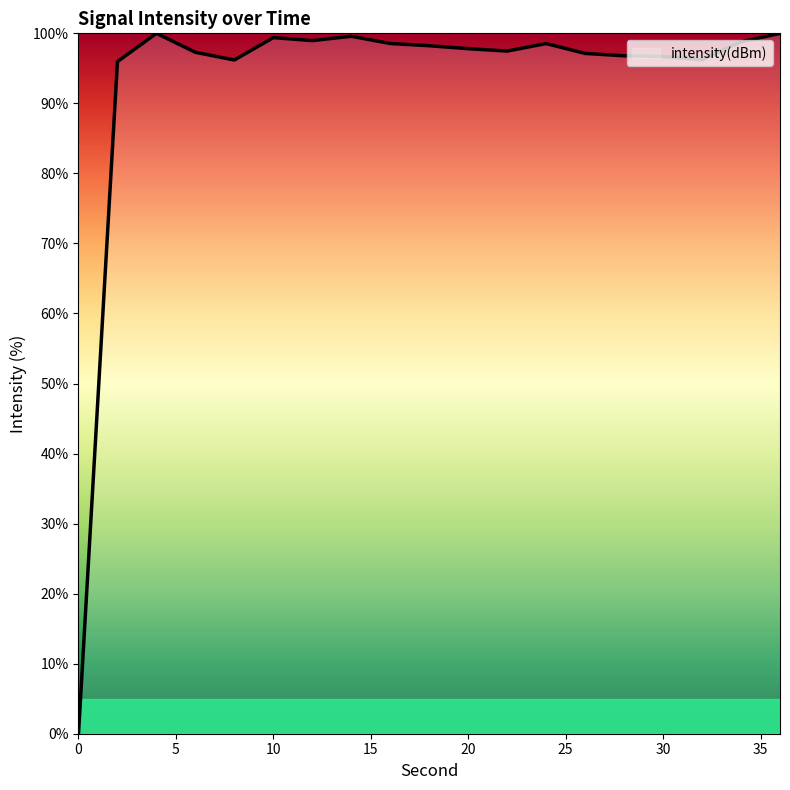

What is the greatest value displayed?

100.0